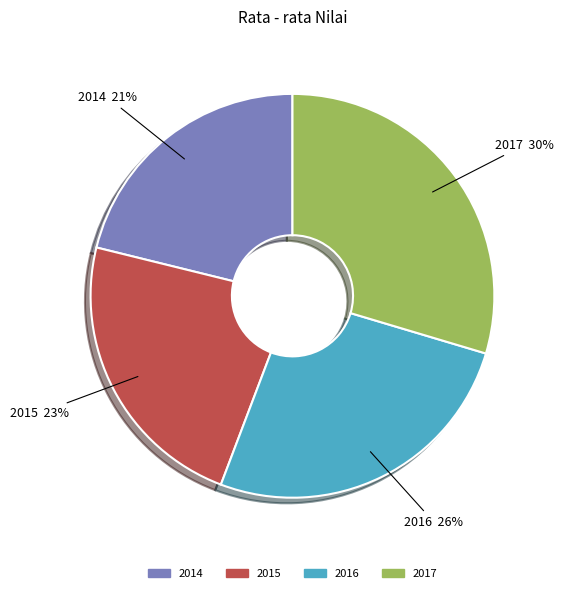

Which category has the smallest portion of the pie?

2014